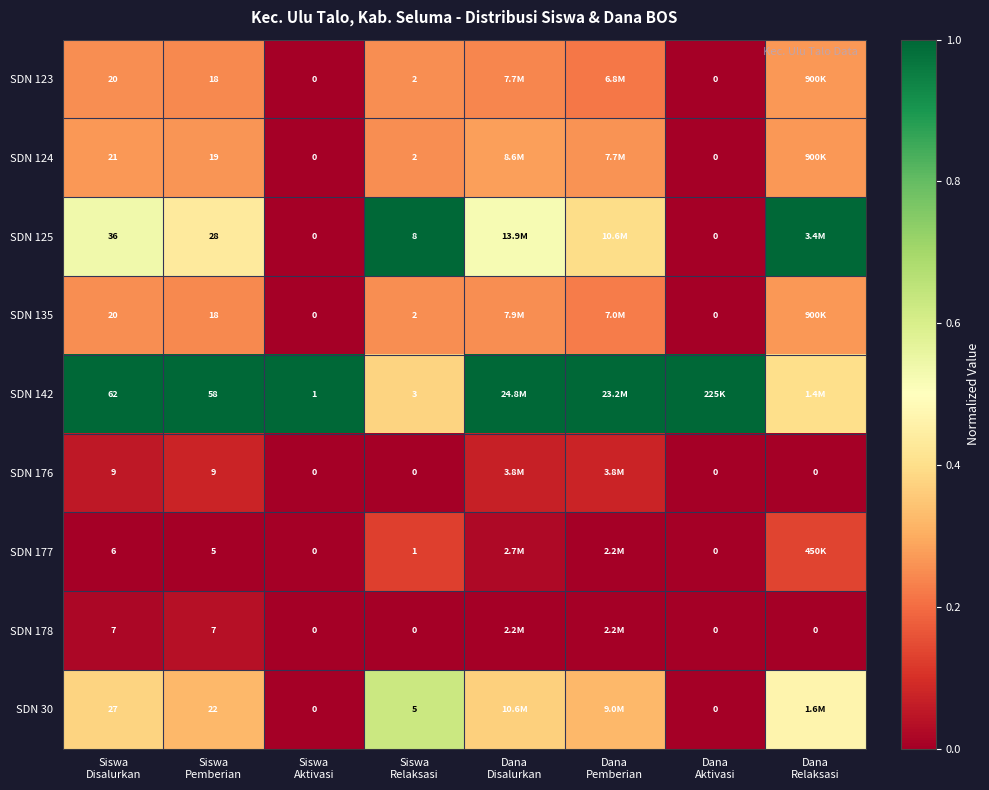

What is the maximum value shown in the chart?

1.0